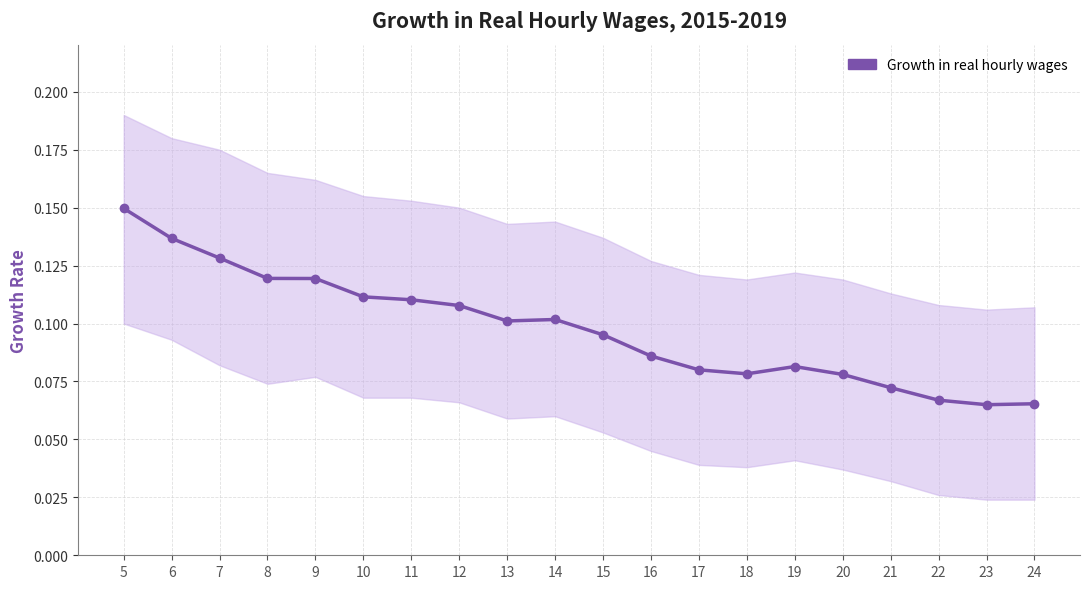

The value at 23 is 0.1. True or false?

False